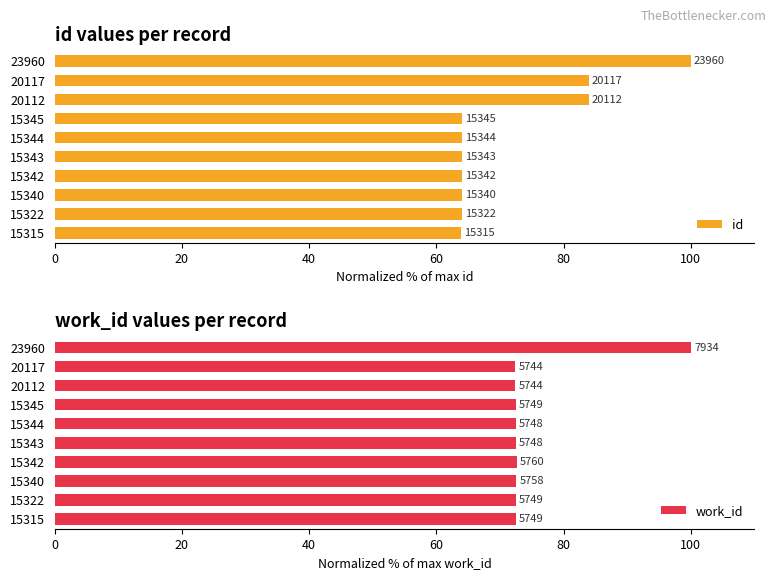

List the series in order of their overall mean, lowest first.

id, work_id